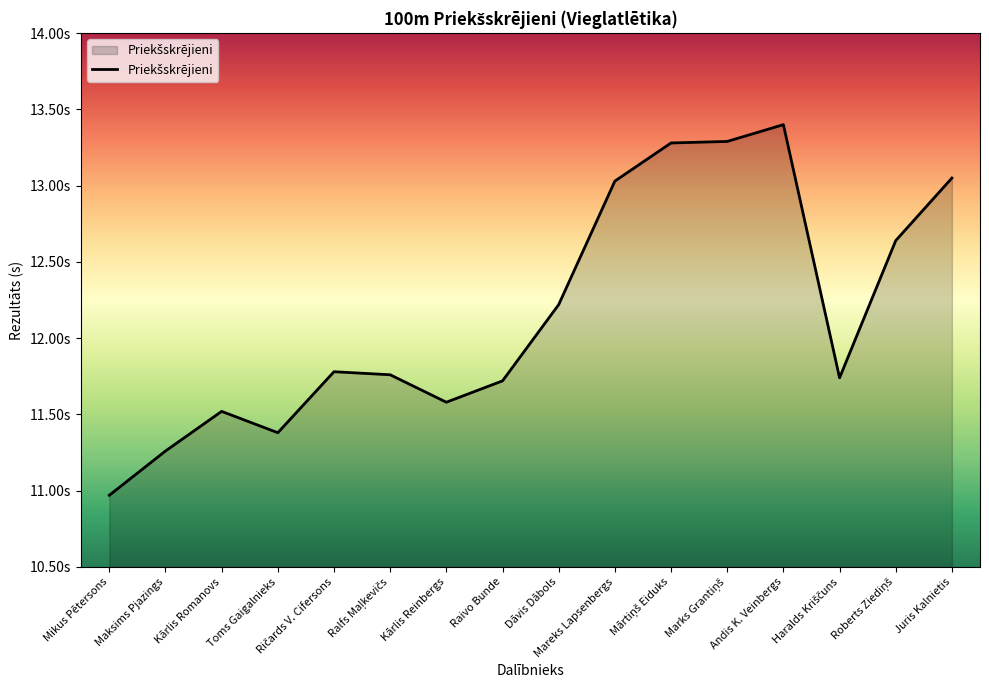

Does the chart have visible grid lines?

No